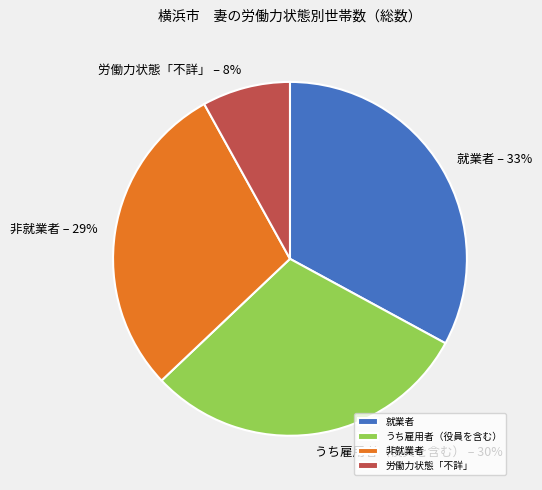

Which slice is the largest?

就業者